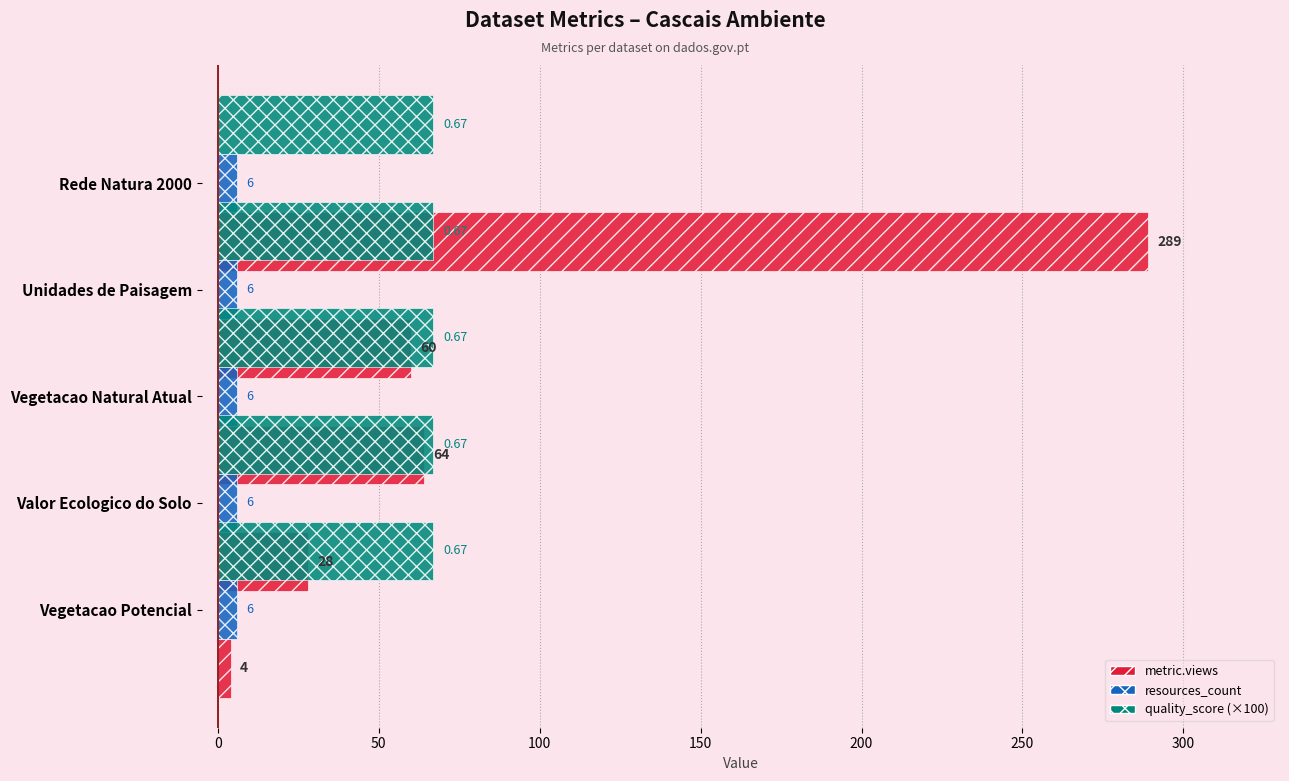

What is the highest value of the metric.views series?

289.0